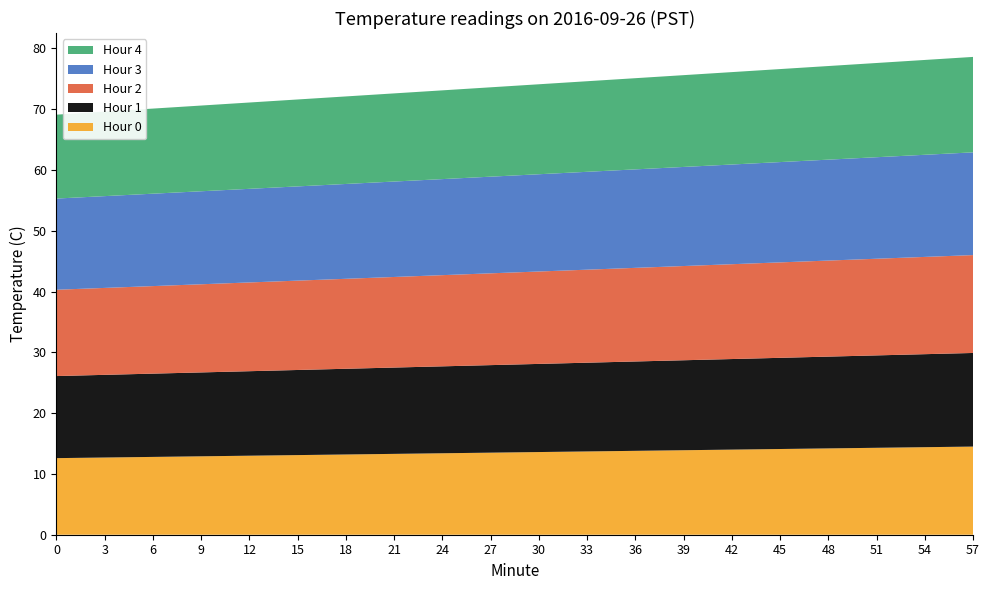

Reading left to right, transcribe all the data shown in this chart.

Hour 0: 0=12.6	3=12.7	6=12.8	9=12.9	12=13.0	15=13.1	18=13.2	21=13.3	24=13.4	27=13.5	30=13.6	33=13.7	36=13.8	39=13.9	42=14.0	45=14.1	48=14.2	51=14.3	54=14.4	57=14.5
Hour 1: 0=13.5	3=13.6	6=13.7	9=13.8	12=13.9	15=14.0	18=14.1	21=14.2	24=14.3	27=14.4	30=14.5	33=14.6	36=14.7	39=14.8	42=14.9	45=15.0	48=15.1	51=15.2	54=15.3	57=15.4
Hour 2: 0=14.2	3=14.3	6=14.4	9=14.5	12=14.6	15=14.7	18=14.8	21=14.9	24=15.0	27=15.1	30=15.2	33=15.3	36=15.4	39=15.5	42=15.6	45=15.7	48=15.8	51=15.9	54=16.0	57=16.1
Hour 3: 0=15.0	3=15.1	6=15.2	9=15.3	12=15.4	15=15.5	18=15.6	21=15.7	24=15.8	27=15.9	30=16.0	33=16.1	36=16.2	39=16.3	42=16.4	45=16.5	48=16.6	51=16.7	54=16.8	57=16.9
Hour 4: 0=13.8	3=13.9	6=14.0	9=14.1	12=14.2	15=14.3	18=14.4	21=14.5	24=14.6	27=14.7	30=14.8	33=14.9	36=15.0	39=15.1	42=15.2	45=15.3	48=15.4	51=15.5	54=15.6	57=15.7